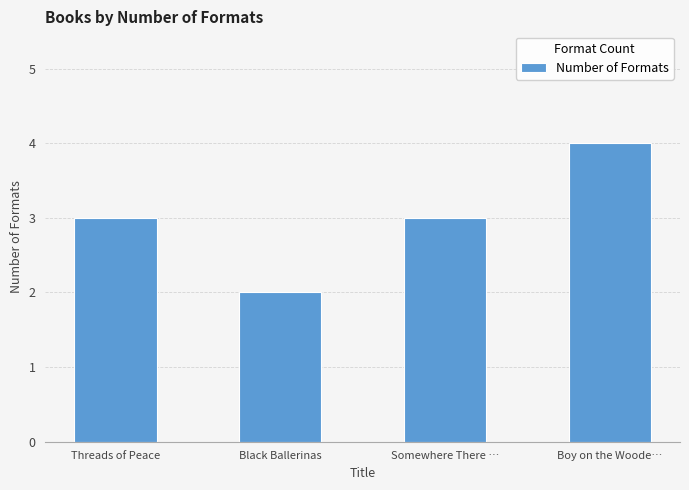

Is it true that the value at Threads of Peace is 5?

False